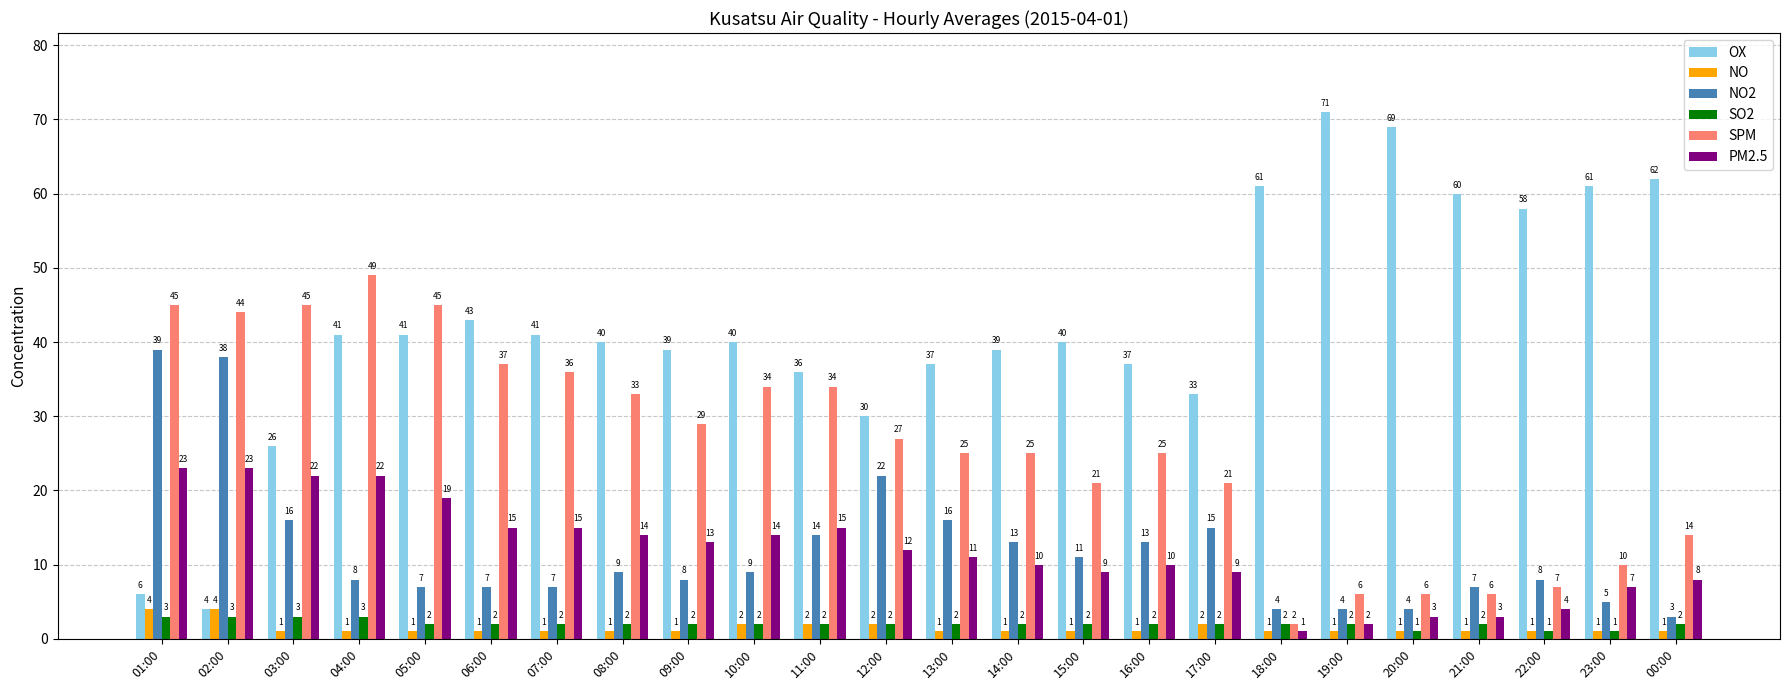

At which label is NO2 closest to 21?

12:00